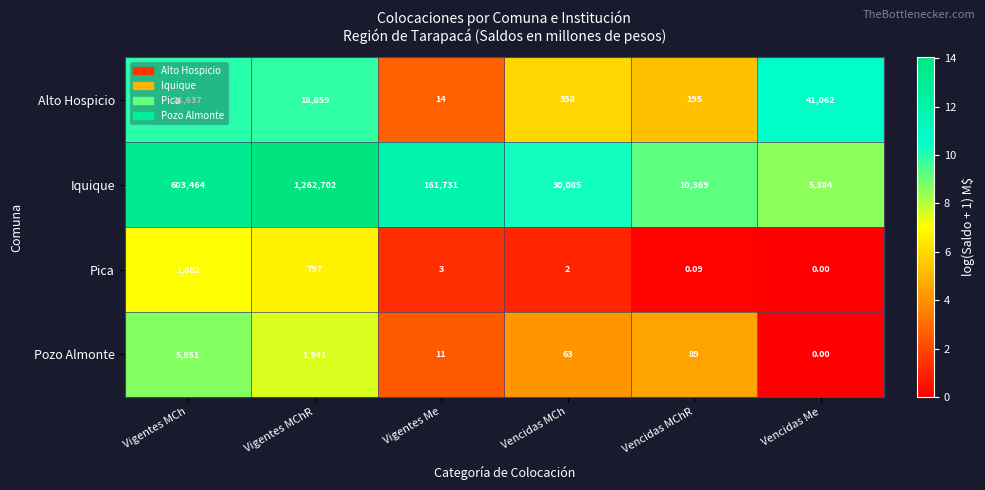

Count the number of data series in this chart.

4